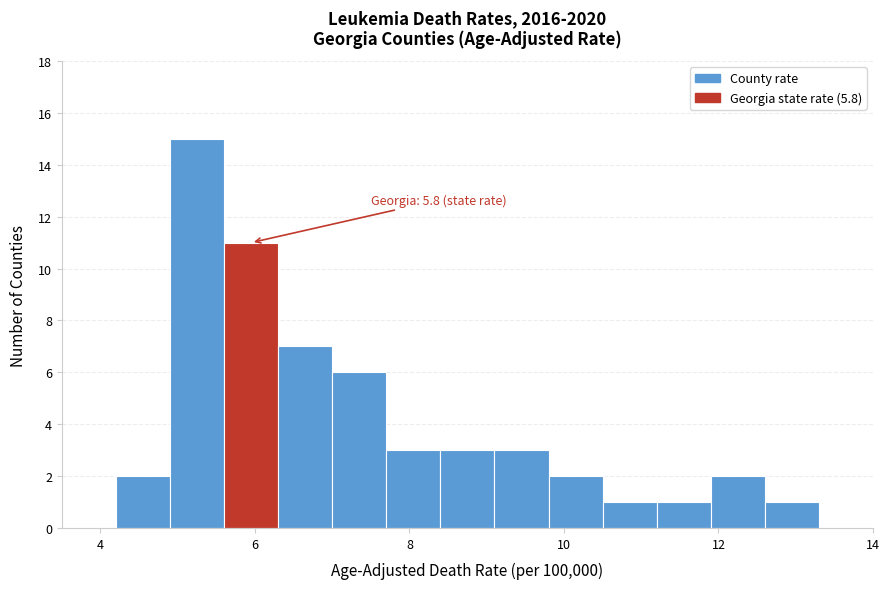

Around what value on the x-axis is the tallest bar? Give the approximate position of its centre, as read against the axis.

5.2